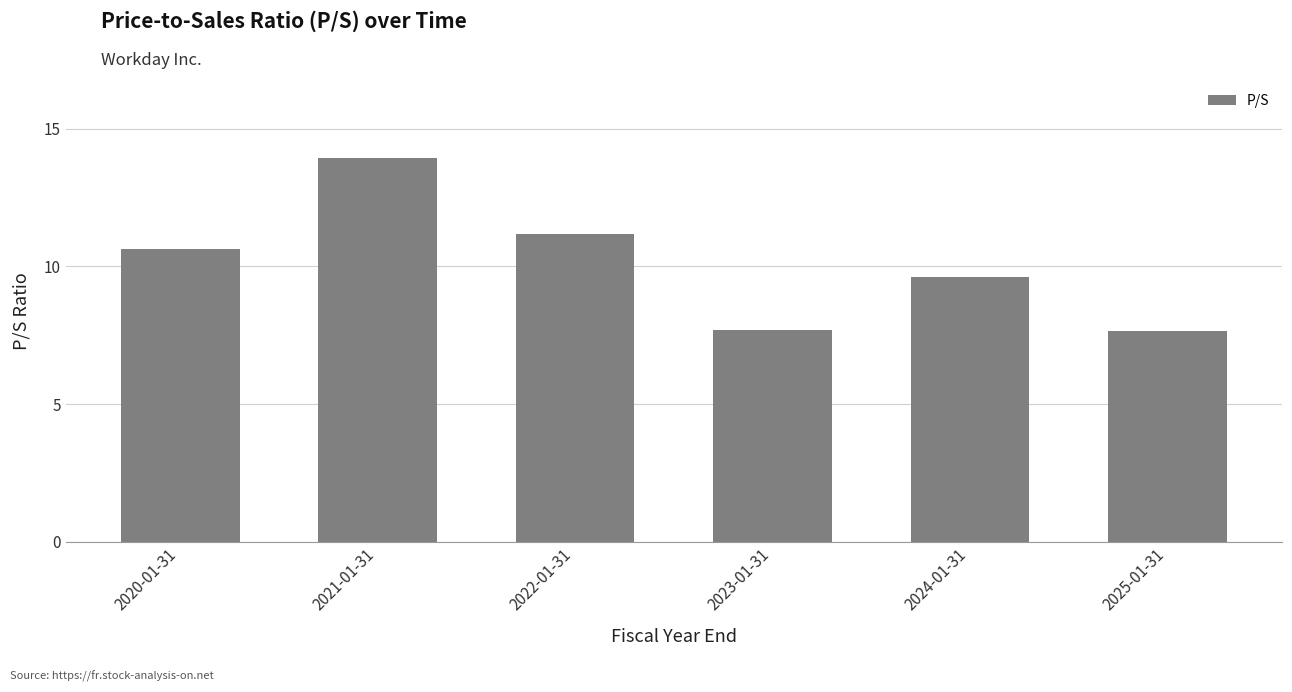

Which category has the highest value across all series?

2021-01-31